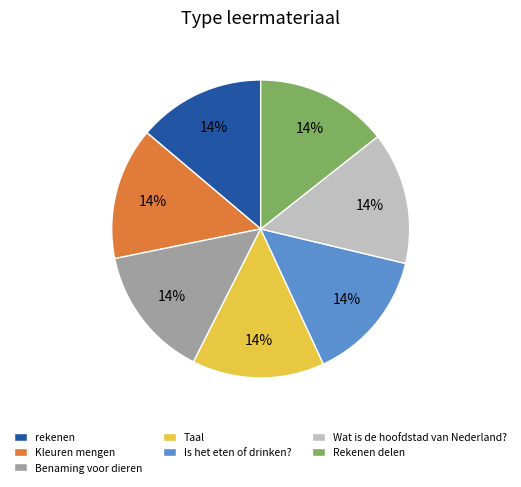

Is Is het eten of drinken? the majority of the pie?

No